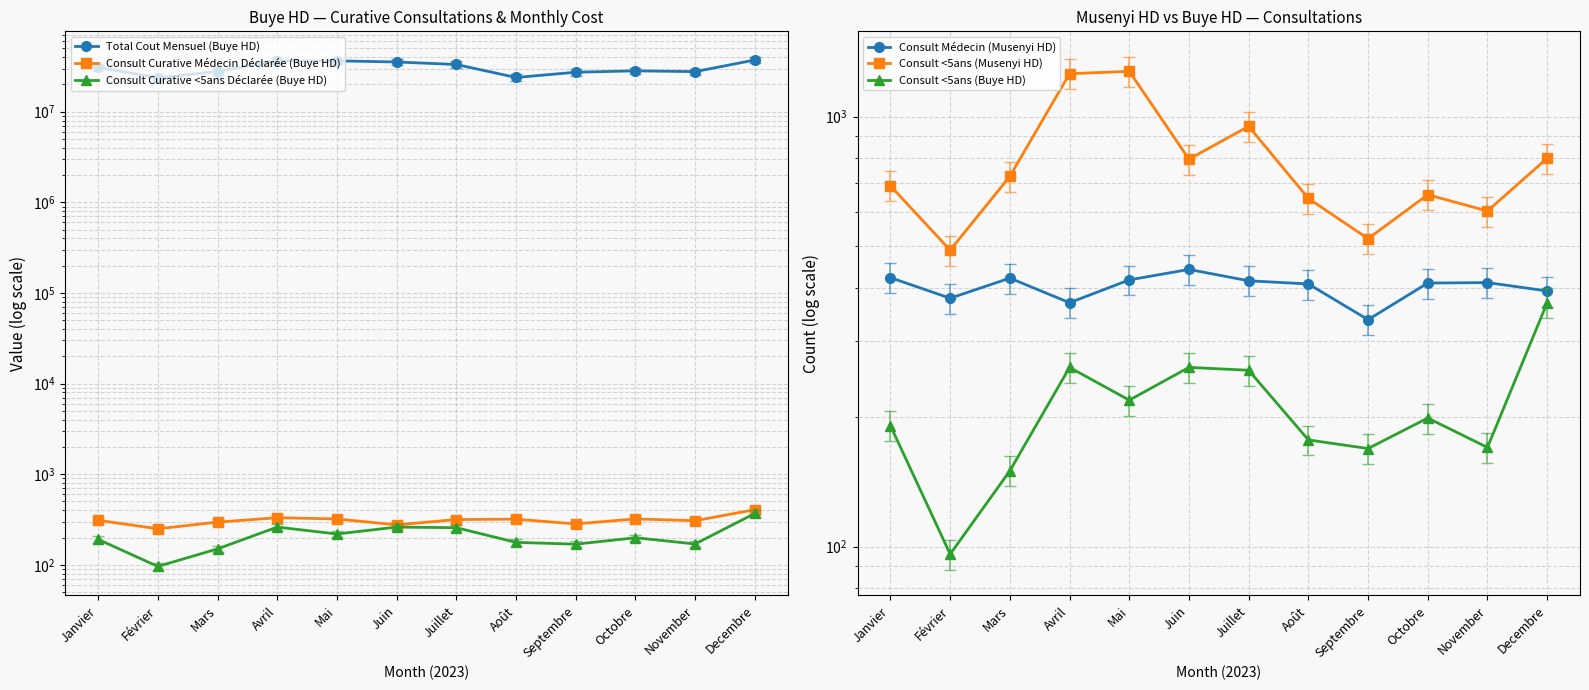

True or false: Consult <5ans (Musenyi HD) and Consult Curative Médecin Déclarée (Buye HD) intersect in this chart.

False